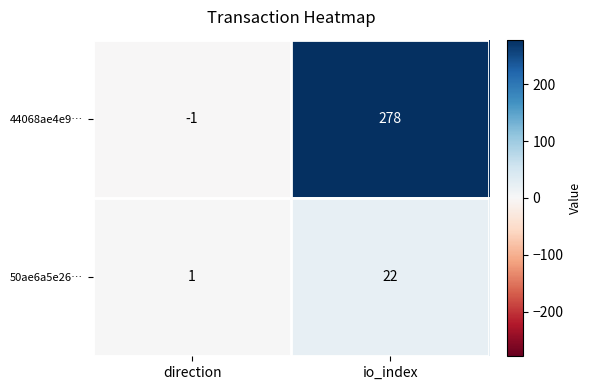

Which series has the widest spread of values?

44068ae4e9…